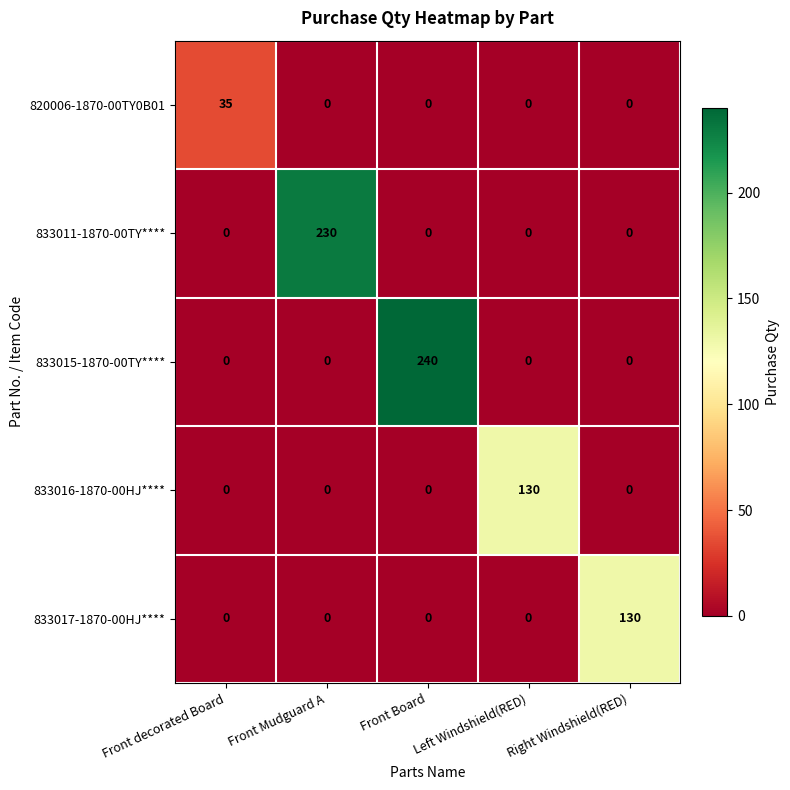

True or false: 820006-1870-00TY0B01 has a value of -17 at Front Board.

False